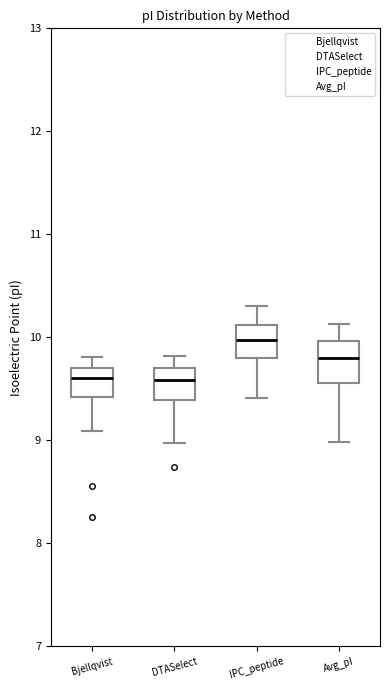

Where does the lower whisker of the box for Bjellqvist end on the y-axis? The values are not printed on the chart, so give them approximately, as read against the axis.

9.1